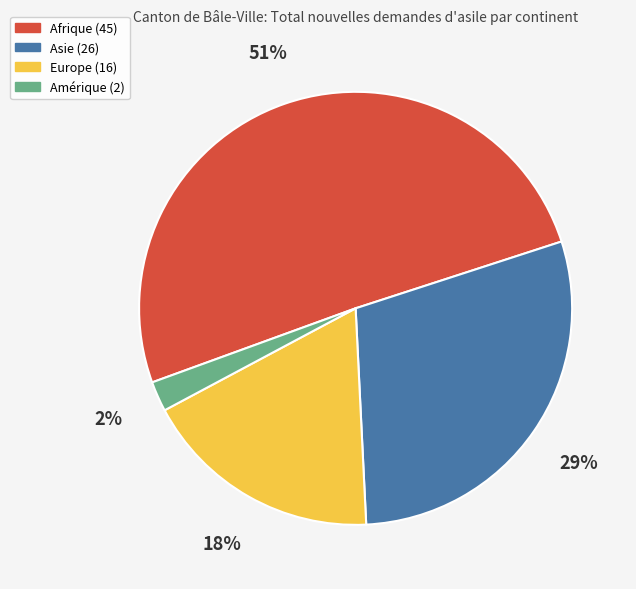

To the nearest percent, what is the average slice percentage?

25%